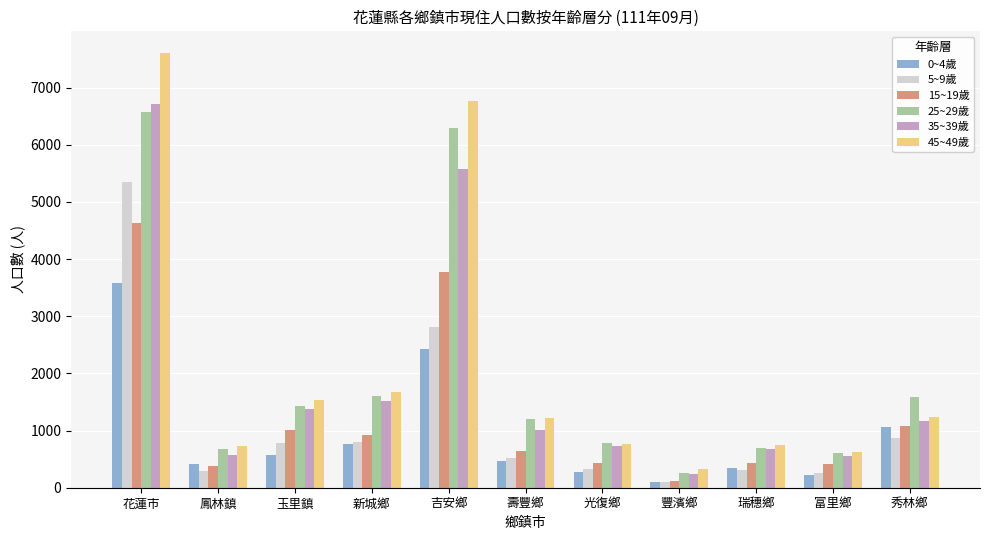

What is the difference between the highest and lowest values at 豐濱鄉?

225